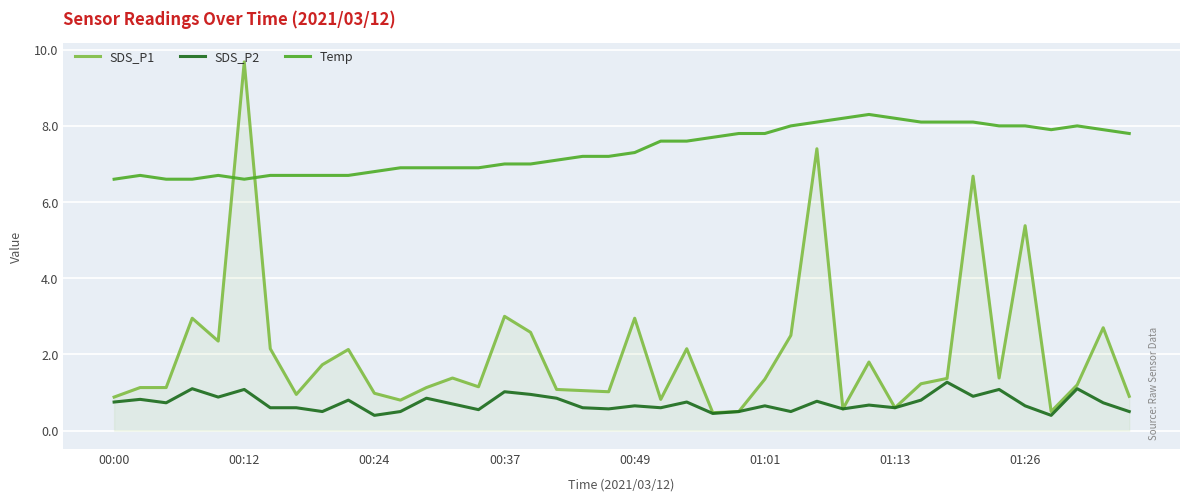

What is the minimum value for Temp?

6.6